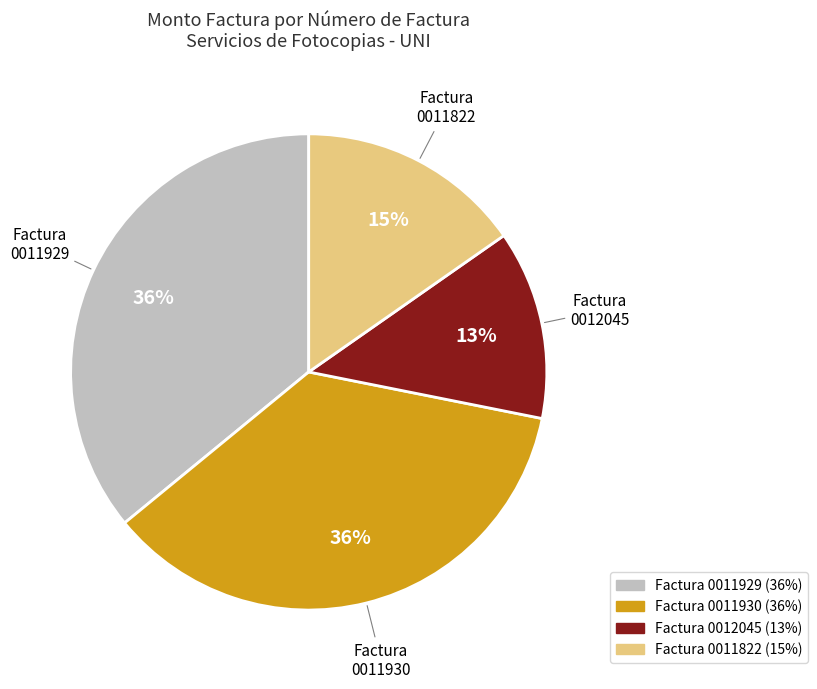

Is there a majority slice in this chart?

No